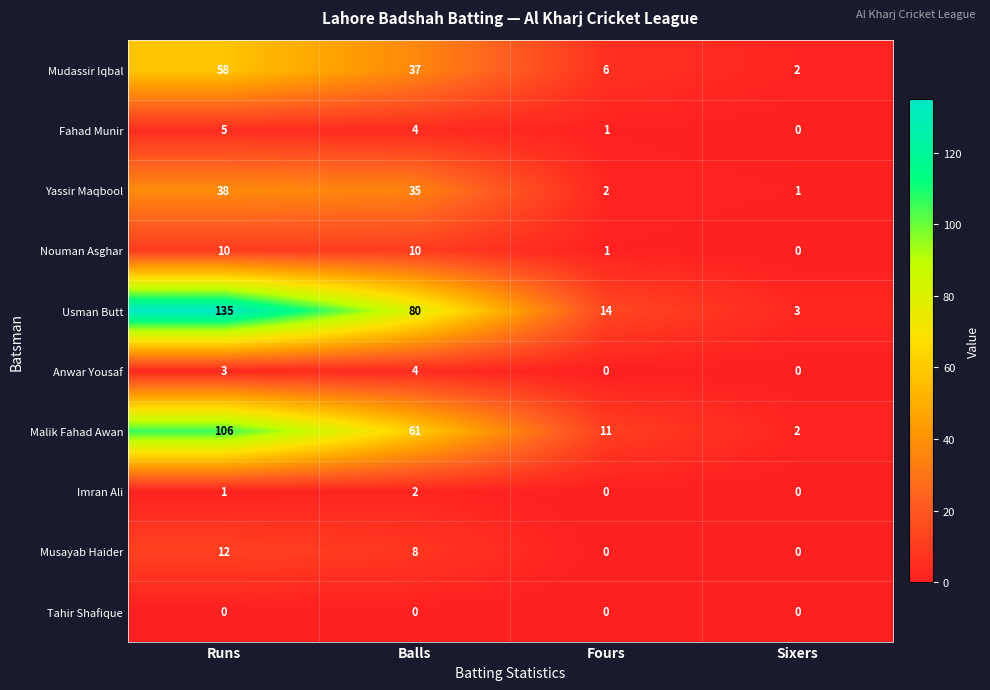

How many series are shown in this chart?

10